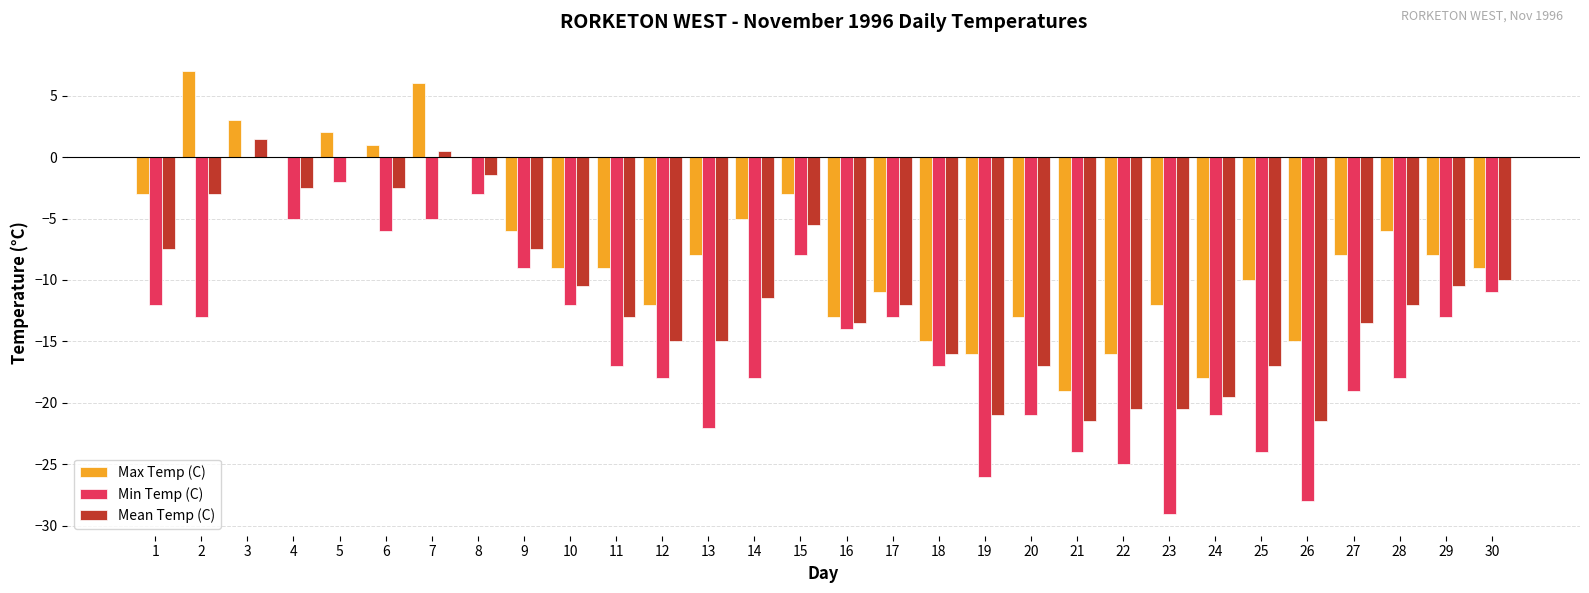

How many data points does each series have?

30